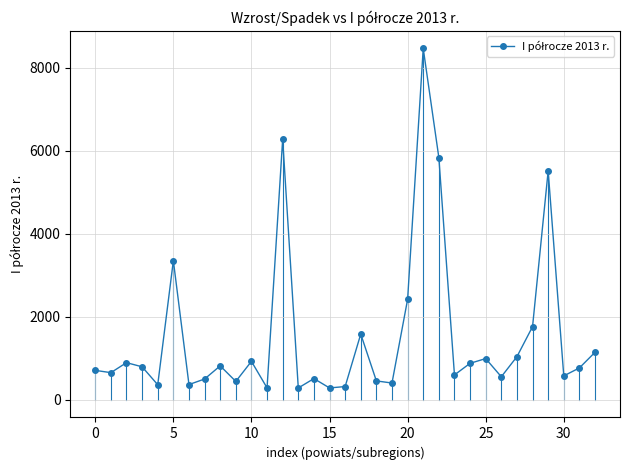

What is the sum of all values?

50850